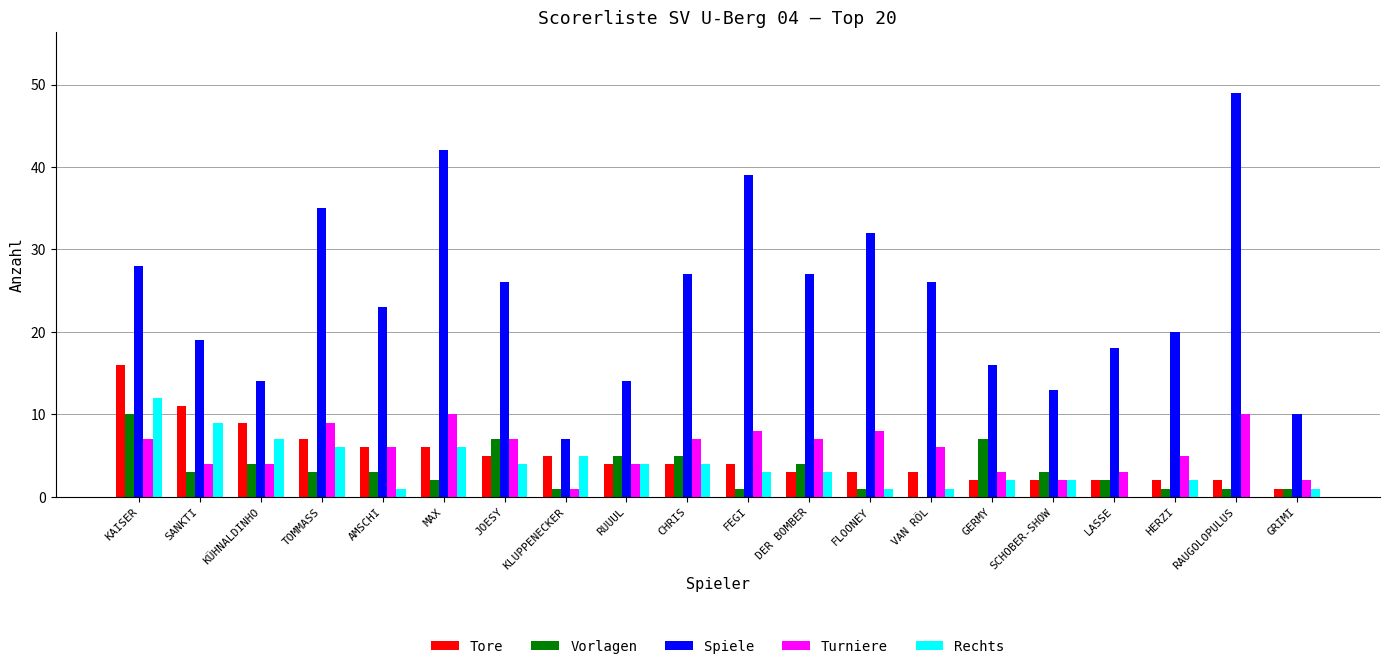

What is the difference between the Vorlagen values at KÜHNALDINHO and FLOONEY?

3